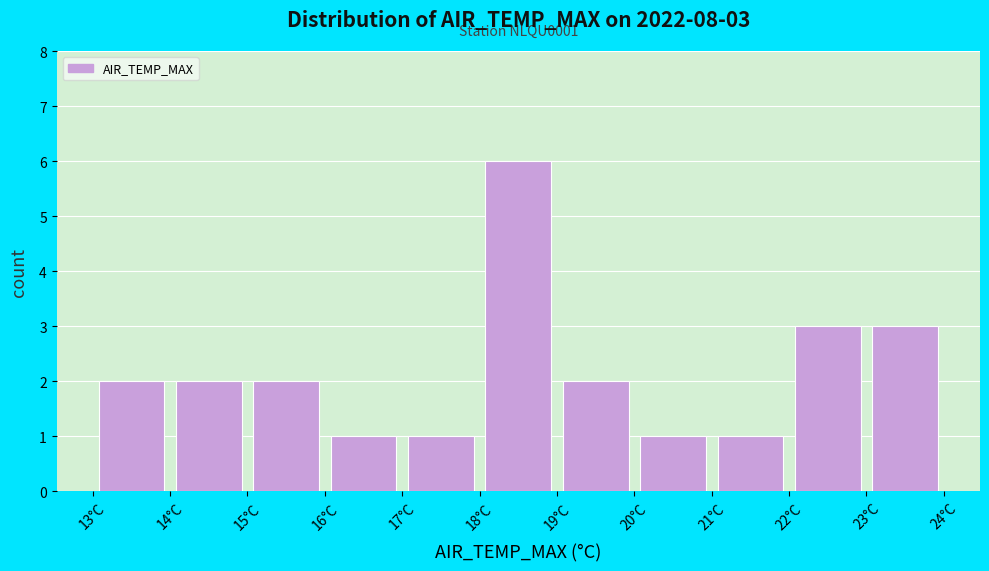

Which range on the x-axis has the tallest bar?

18 to 19